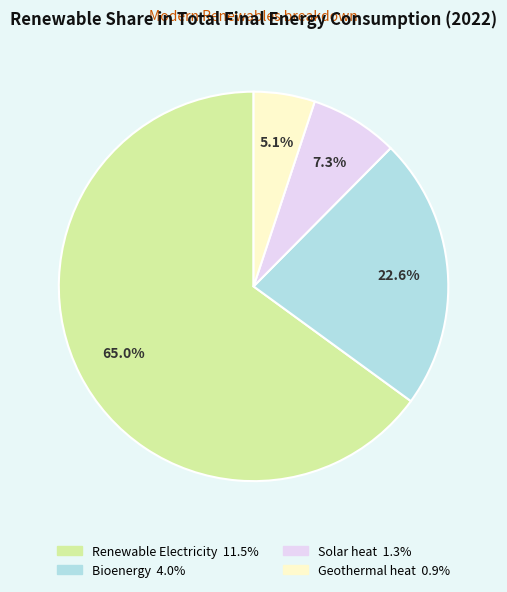

To the nearest percent, what portion does Renewable Electricity represent?

65%